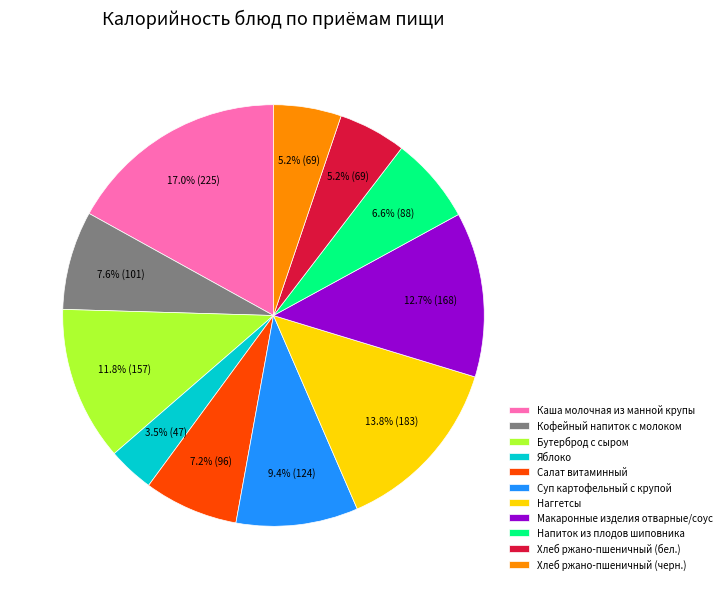

Approximately how many times larger is the value at Салат витаминный compared to Бутерброд с сыром?

0.6